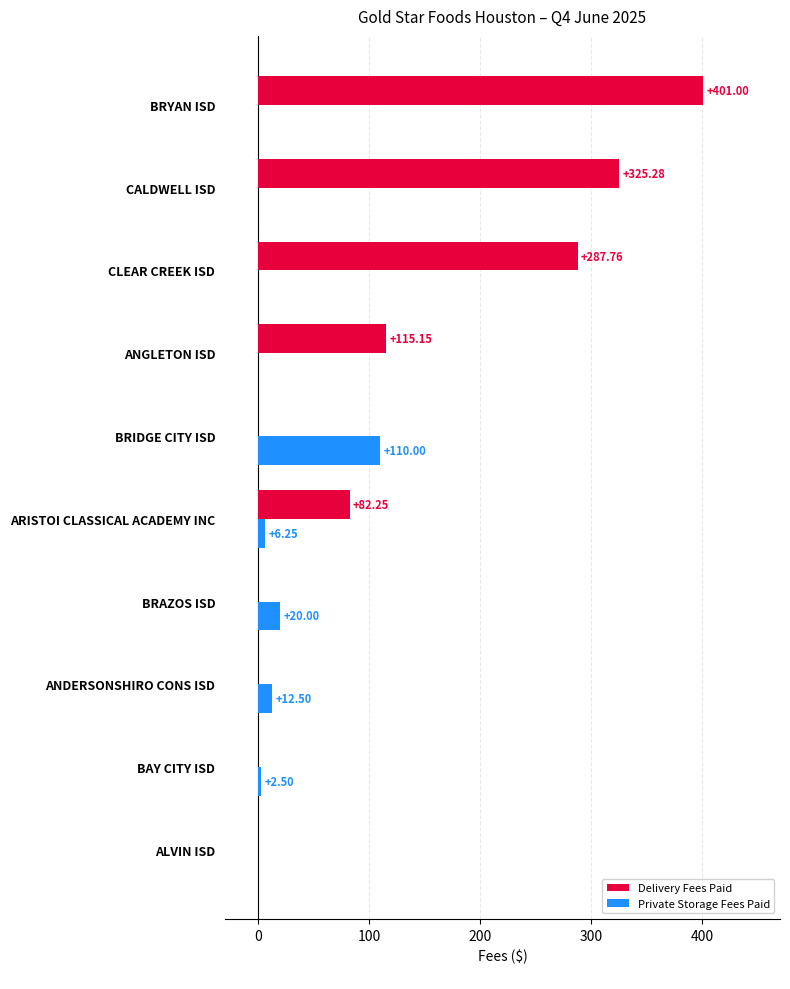

What is the sum of all Delivery Fees Paid values?

1211.4